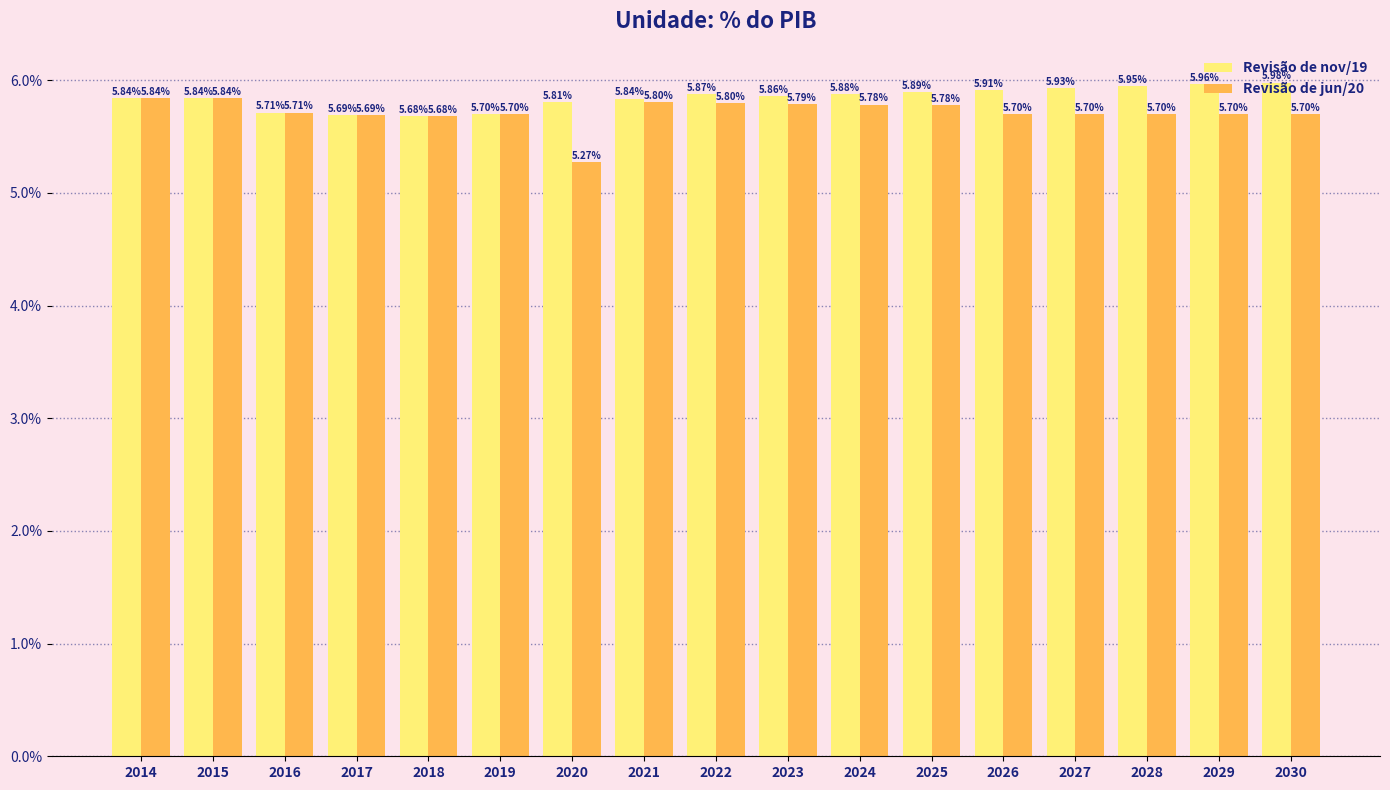

List the labels in order of Revisão de nov/19 value, smallest first.

2018, 2017, 2019, 2016, 2020, 2021, 2014, 2015, 2023, 2022, 2024, 2025, 2026, 2027, 2028, 2029, 2030